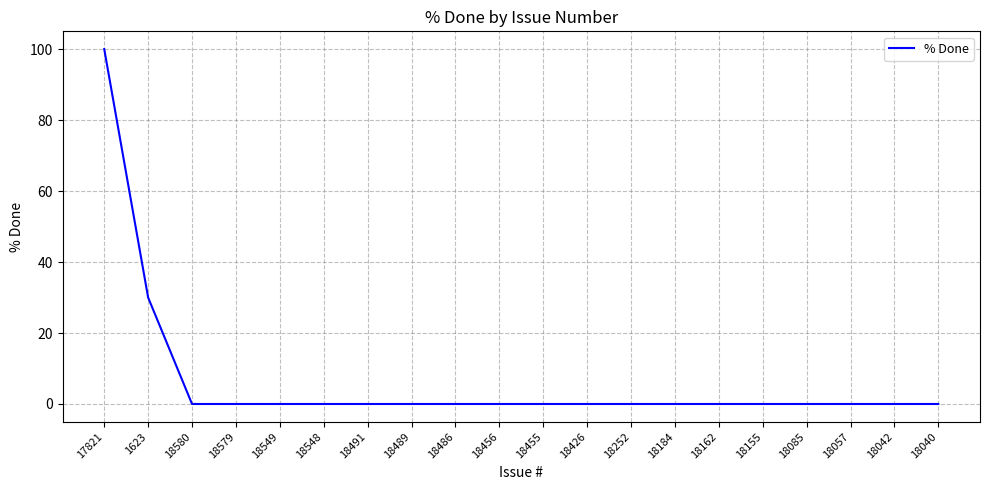

The value at 18486 is -32. True or false?

False